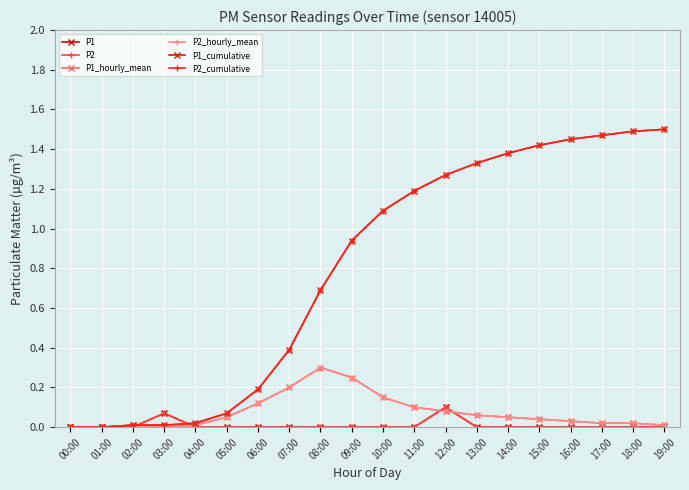

Does the chart have visible grid lines?

Yes